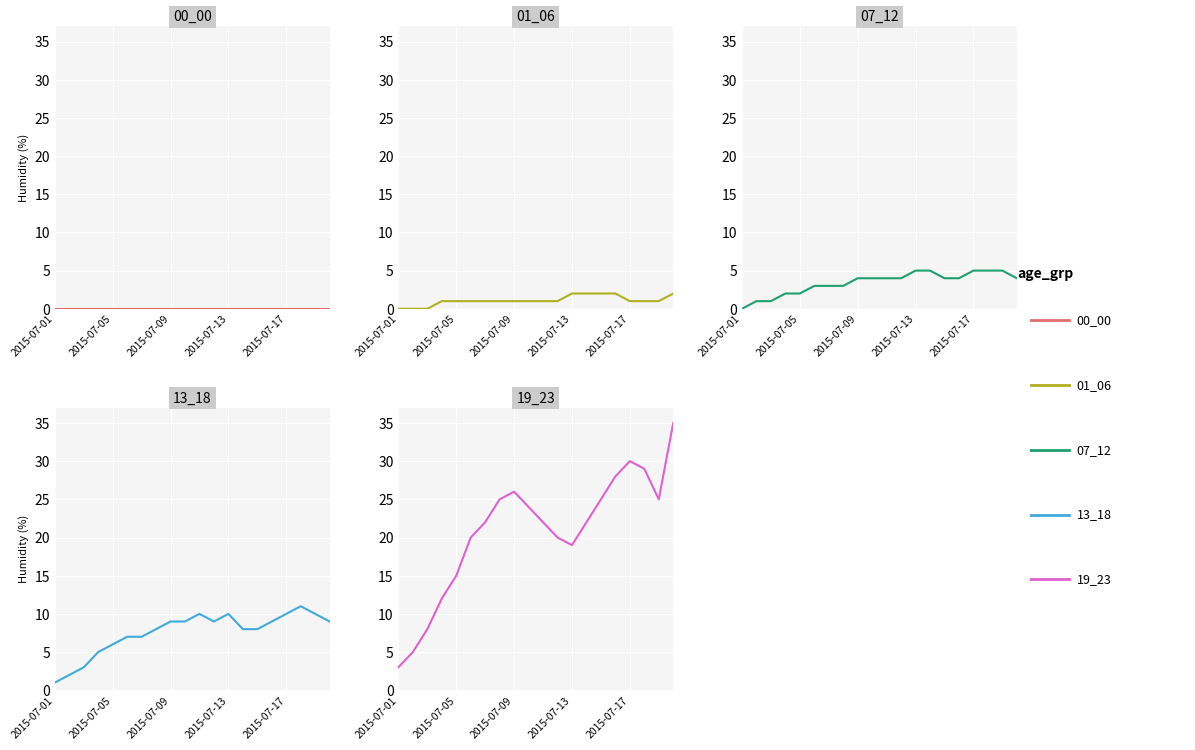

Reading left to right, list all the values displayed in this chart.

00_00: 0	0	0	0	0	0	0	0	0	0	0	0	0	0	0	0	0	0	0	0
01_06: 0	0	0	1	1	1	1	1	1	1	1	1	2	2	2	2	1	1	1	2
07_12: 0	1	1	2	2	3	3	3	4	4	4	4	5	5	4	4	5	5	5	4
13_18: 1	2	3	5	6	7	7	8	9	9	10	9	10	8	8	9	10	11	10	9
19_23: 3	5	8	12	15	20	22	25	26	24	22	20	19	22	25	28	30	29	25	35